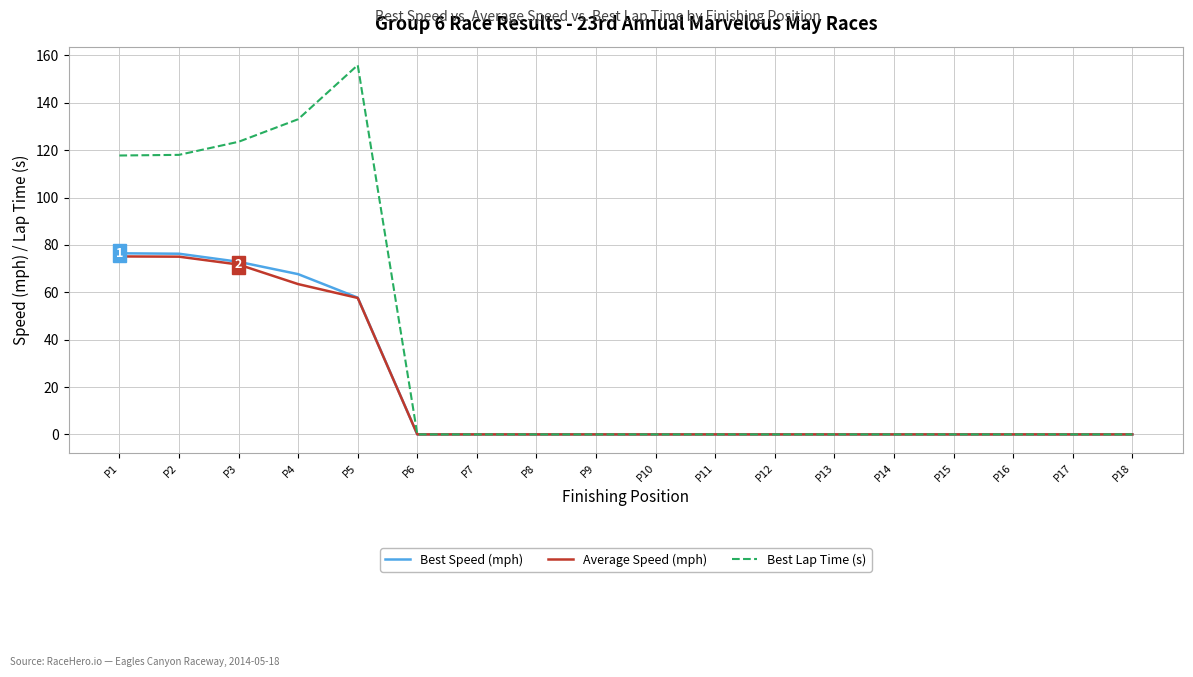

Where is Average Speed (mph) nearest to the value 37?

P5